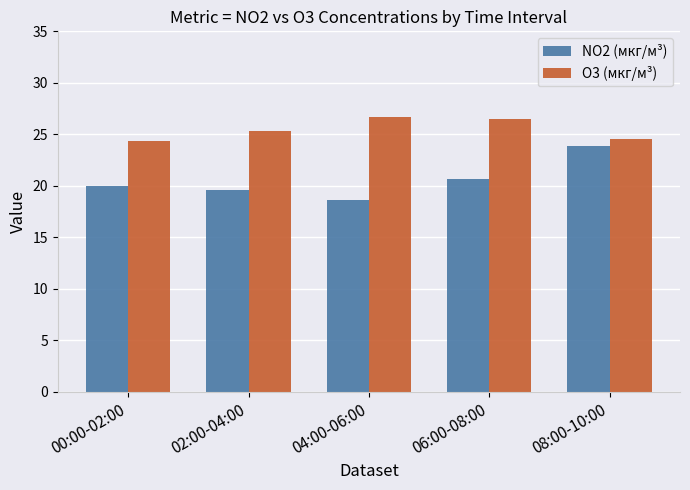

Which series has the largest total across all categories?

O3 (мкг/м³)